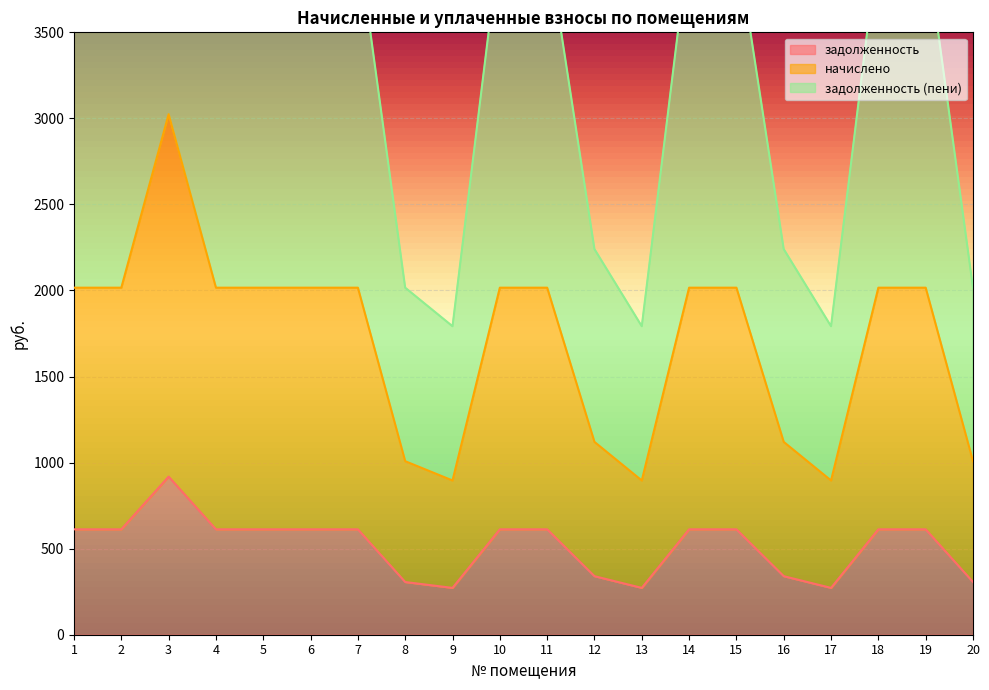

True or false: задолженность (пени) has a value of 4032.7 at 5.

True